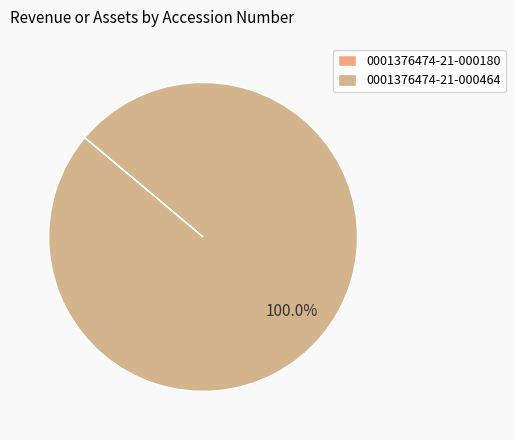

How many segments does this pie chart have?

2